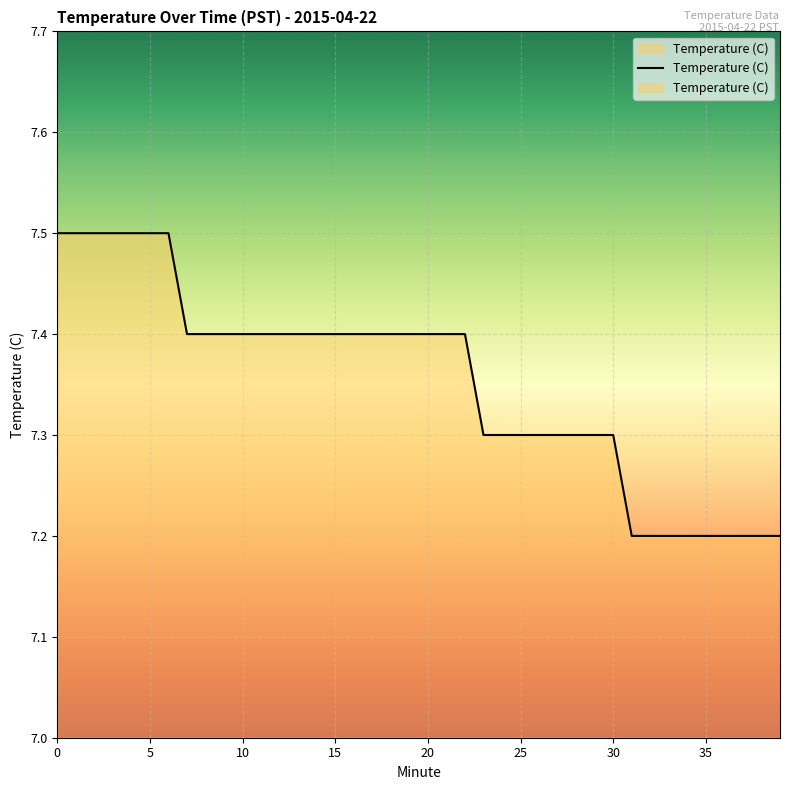

What is the maximum value shown in the chart?

7.5